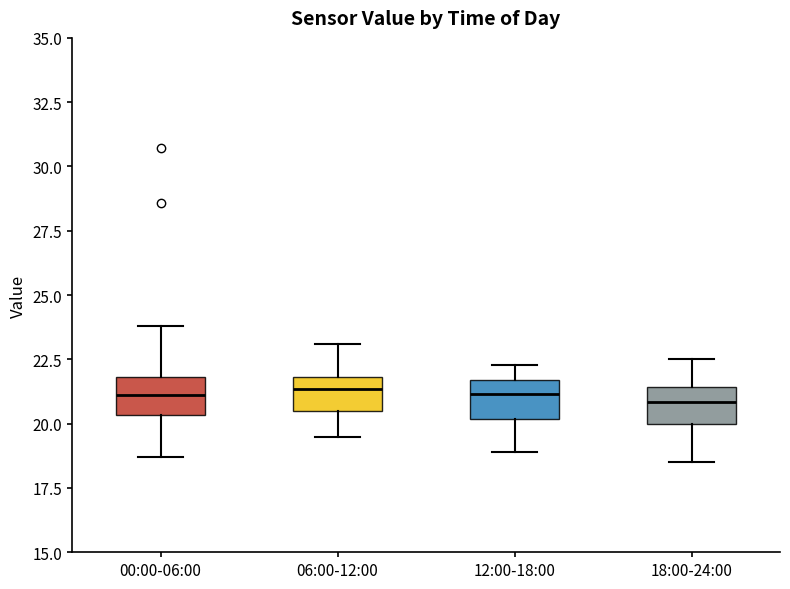

Reading left to right, read every box against the y-axis: the position of its median line, the range the box covers, and the ends of its whiskers. The values are not printed on the chart, so give them approximately, as read against the axis.

00:00-06:00: median 21.0, box 20.5 to 22.0, whiskers 18.5 to 24.0
06:00-12:00: median 21.5, box 20.5 to 22.0, whiskers 19.5 to 23.0
12:00-18:00: median 21.0, box 20.0 to 21.5, whiskers 19.0 to 22.5
18:00-24:00: median 21.0, box 20.0 to 21.5, whiskers 18.5 to 22.5